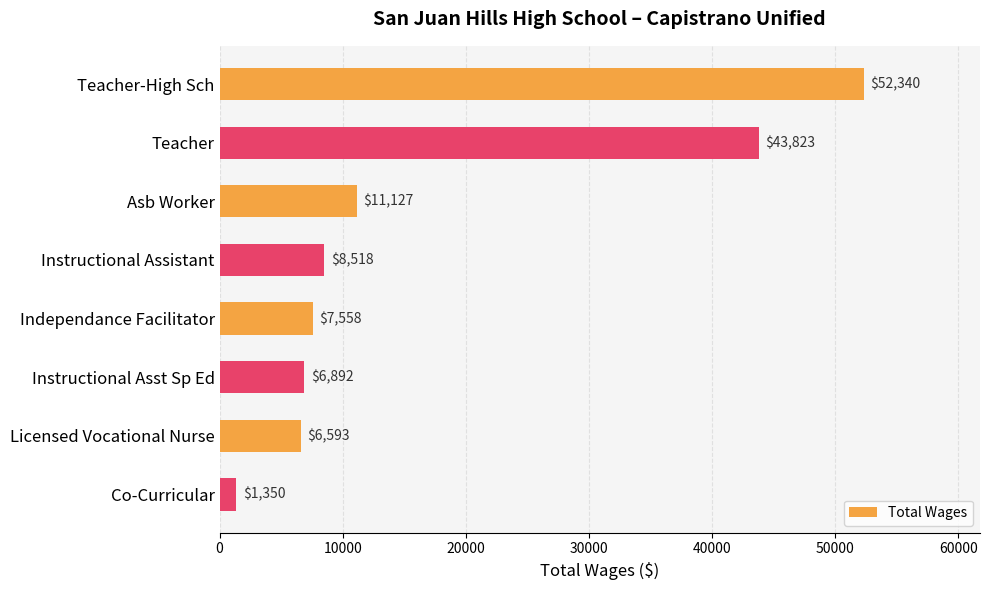

Rank the categories by value from lowest to highest.

Co-Curricular, Licensed Vocational Nurse, Instructional Asst Sp Ed, Independance Facilitator, Instructional Assistant, Asb Worker, Teacher, Teacher-High Sch